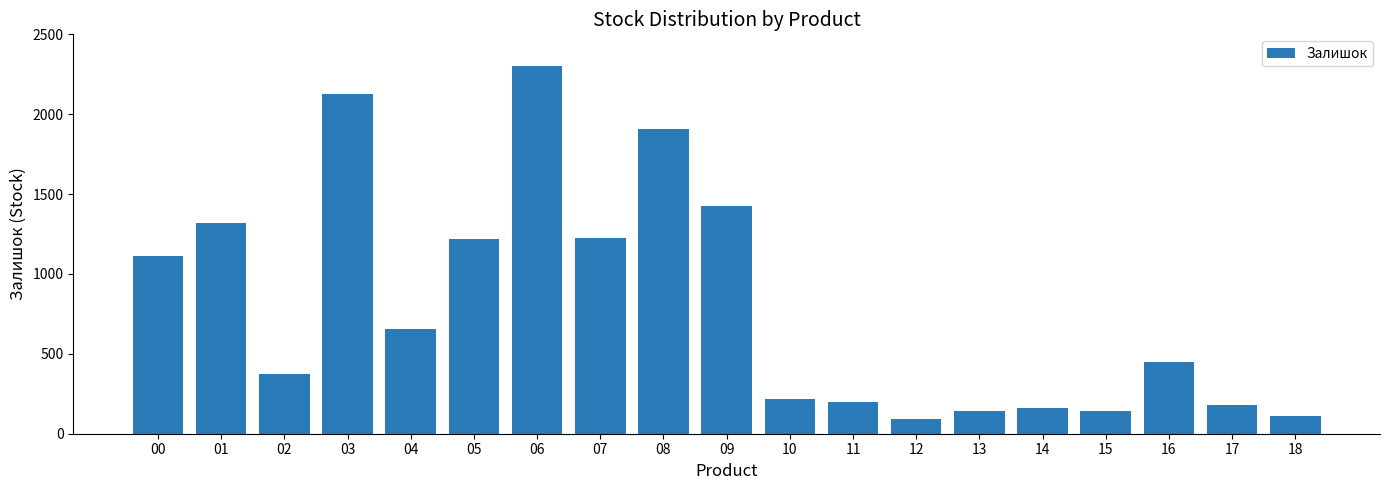

What is the maximum value shown in the chart?

2304